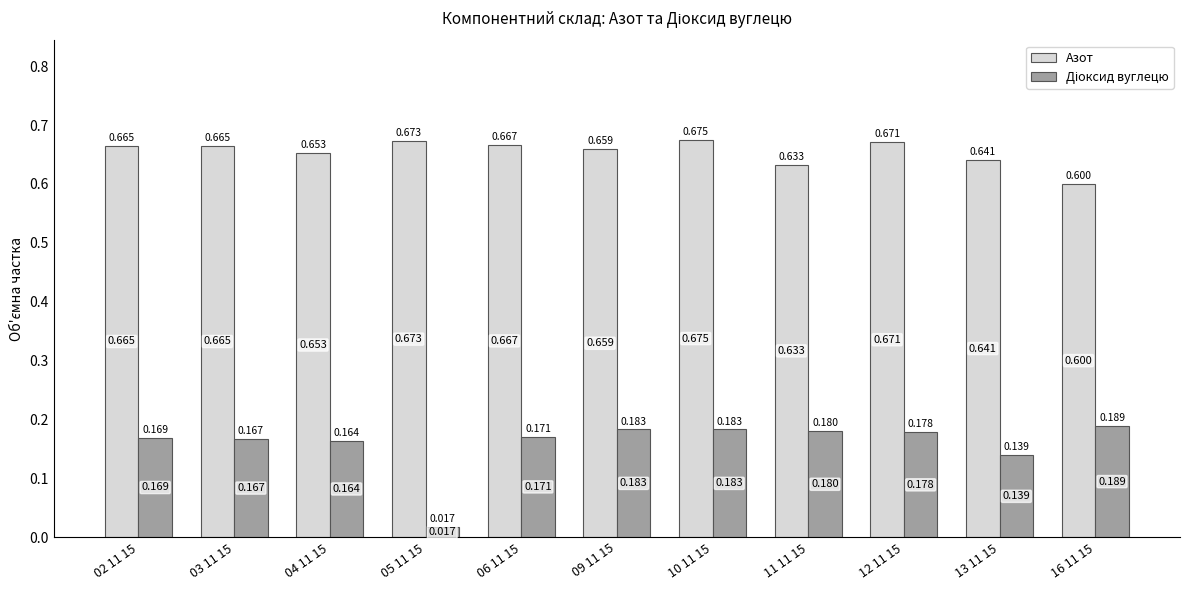

What is the lowest value of the Азот series?

0.6